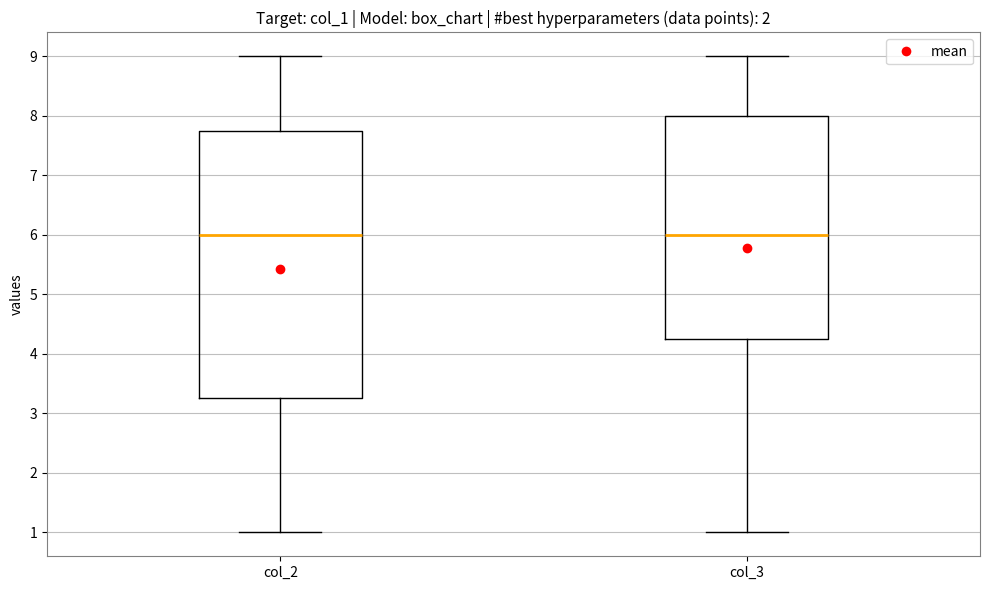

Reading left to right, transcribe this box plot: for each box, give where its median line is, the range the box spans, and where its two whiskers end, as read against the y-axis. The values are not printed on the chart, so give them approximately, as read against the axis.

col_2: median 6.0, box 3.3 to 7.8, whiskers 1.0 to 9.0
col_3: median 6.0, box 4.3 to 8.0, whiskers 1.0 to 9.0